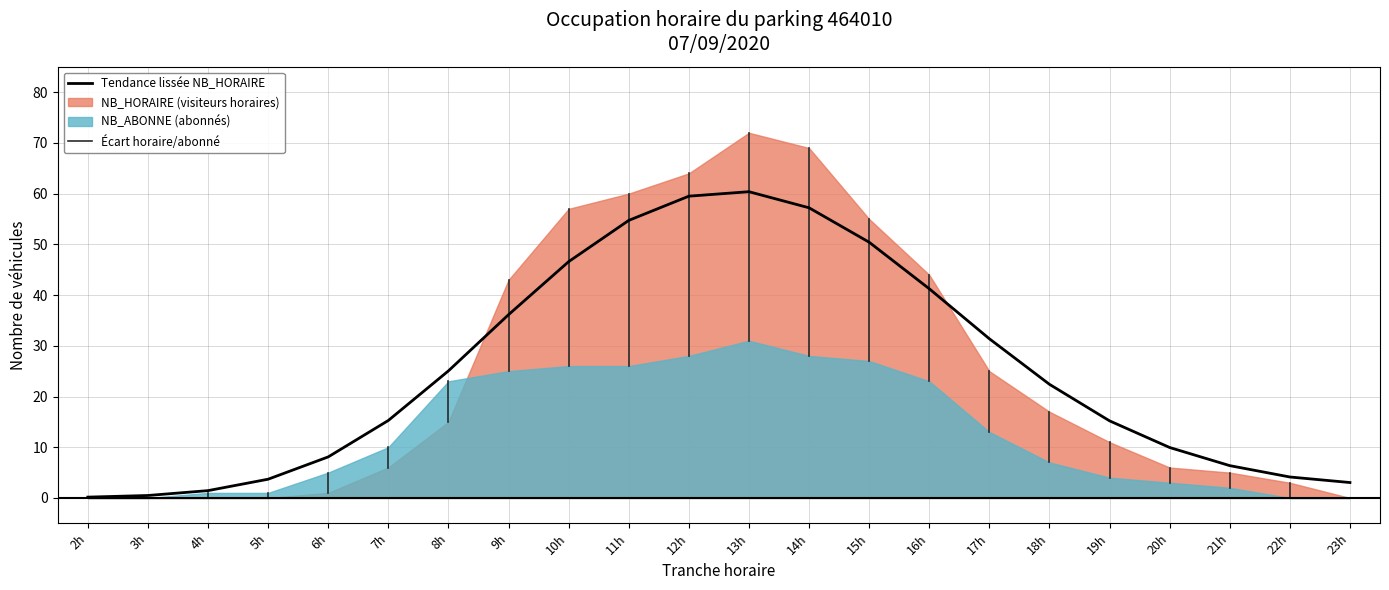

How many values exceed 22?

11